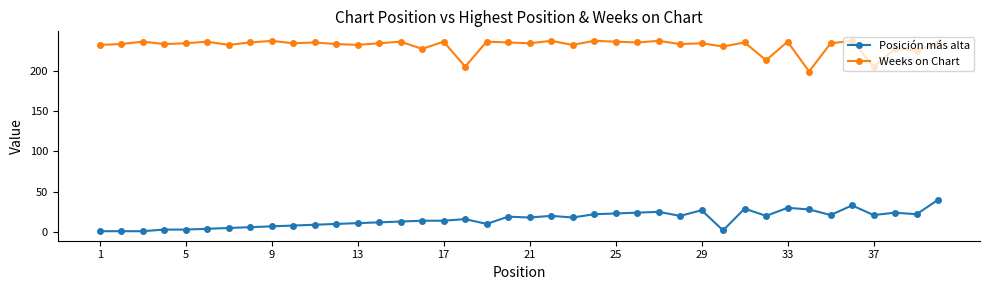

True or false: Posición más alta has more than 1 points higher than both neighbors.

True